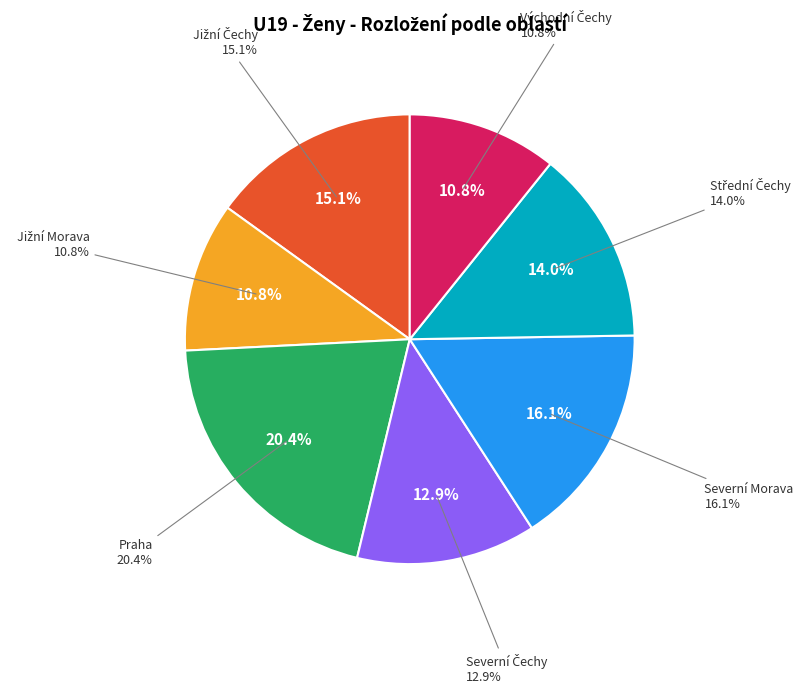

Do Jižní Morava and Východní Čechy together represent more than half of the pie?

No